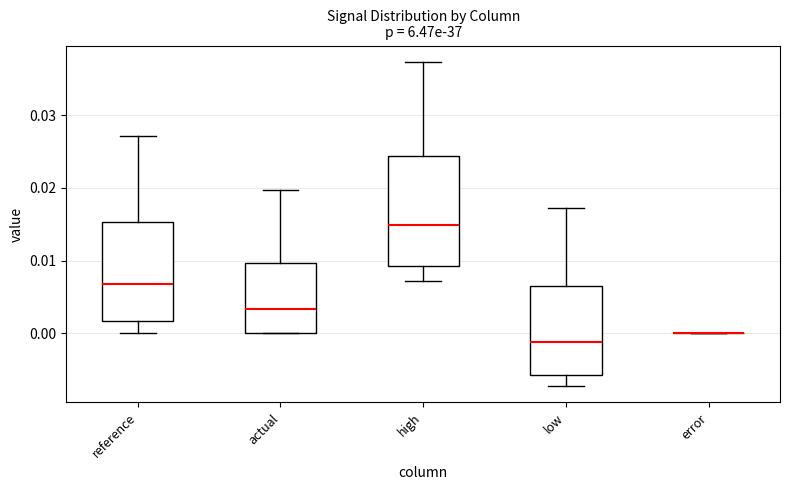

Reading left to right, transcribe this box plot: for each box, give where its median line is, the range the box spans, and where its two whiskers end, as read against the y-axis. The values are not printed on the chart, so give them approximately, as read against the axis.

reference: median 0.007, box 0.002 to 0.015, whiskers 0.000 to 0.027
actual: median 0.003, box 0.000 to 0.010, whiskers 0.000 to 0.020
high: median 0.015, box 0.009 to 0.024, whiskers 0.007 to 0.037
low: median -0.001, box -0.006 to 0.006, whiskers -0.007 to 0.017
error: box collapsed to a line at 0.000, whiskers 0.000 to 0.000